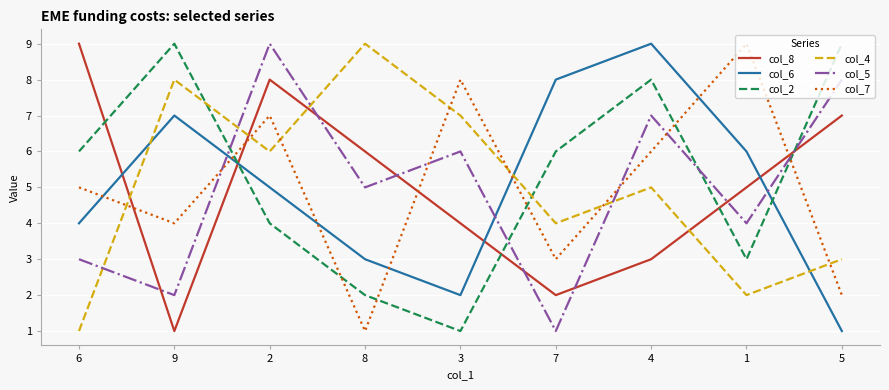

Rank the series at 2 from highest to lowest value.

col_5, col_8, col_7, col_4, col_6, col_2